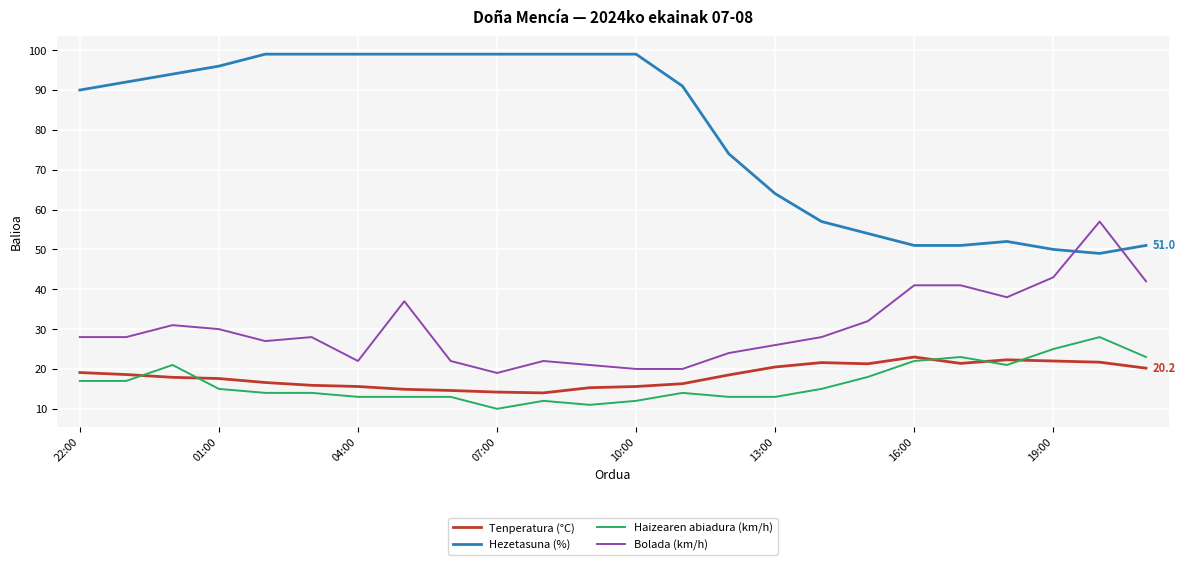

What is the highest value of the Haizearen abiadura (km/h) series?

28.0